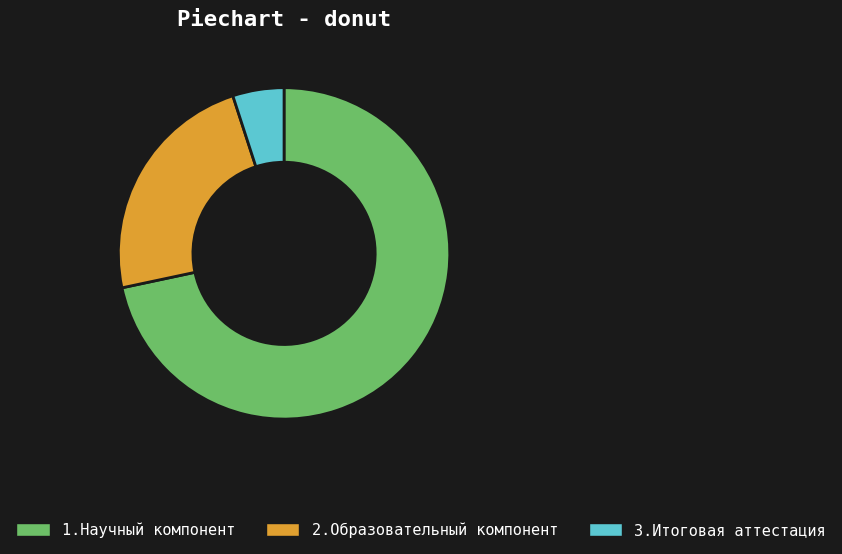

Do 3.Итоговая аттестация and 1.Научный компонент together represent more than half of the pie?

Yes